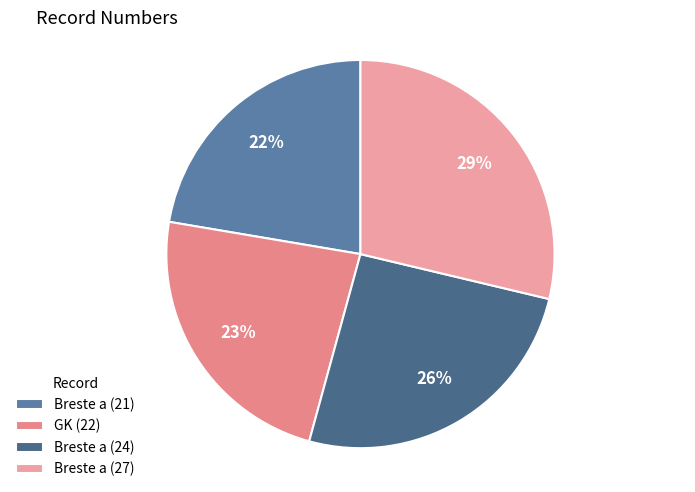

Is there a majority slice in this chart?

No